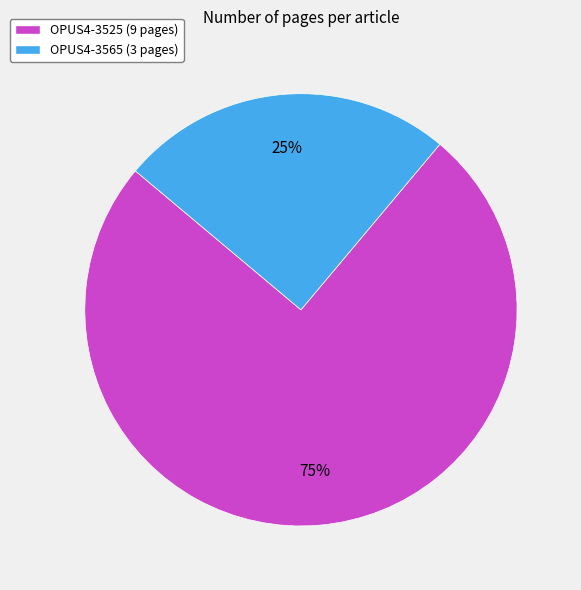

The OPUS4-3565 slice represents 32% of the pie. True or false?

False